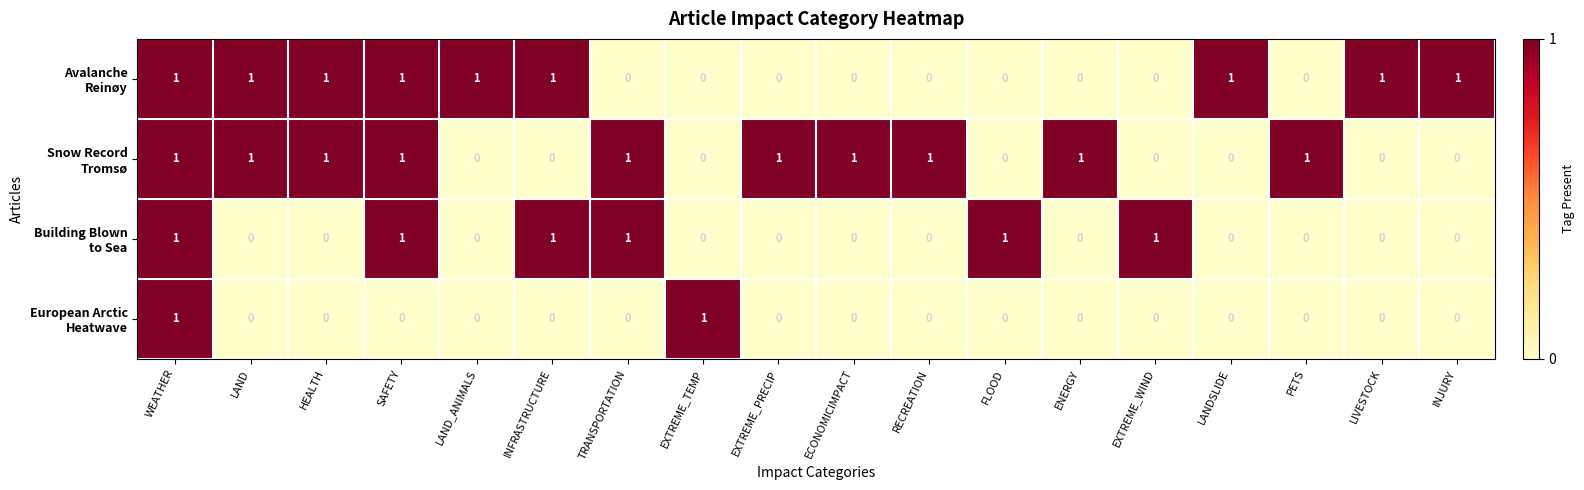

What is the total value across all series at SAFETY?

3